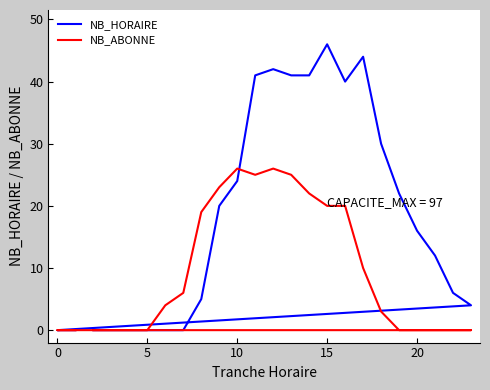

True or false: NB_ABONNE has more than 1 points higher than both neighbors.

True